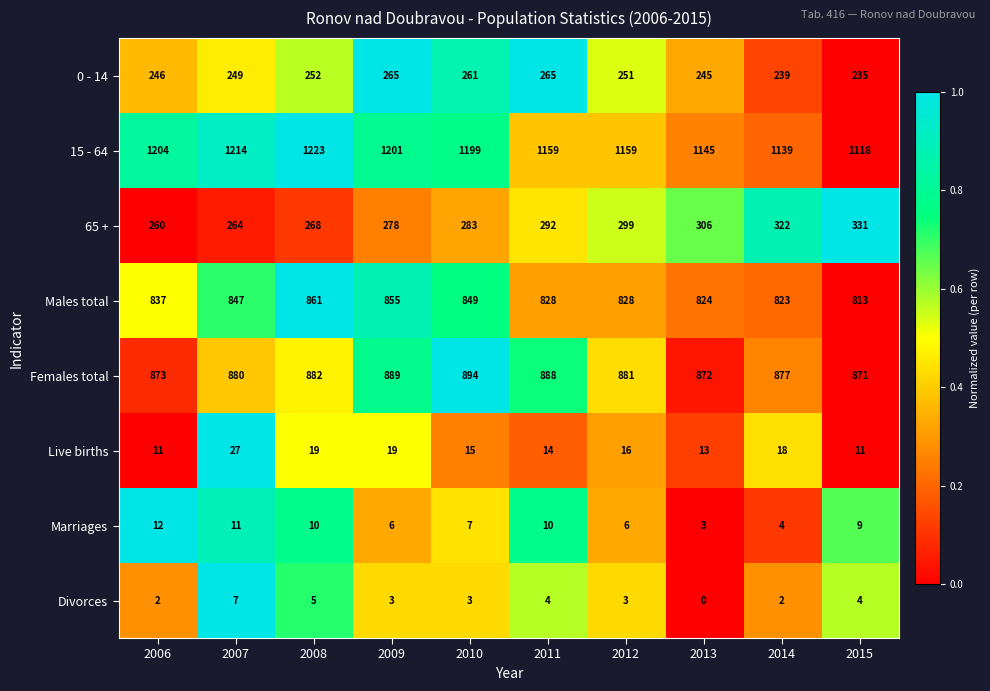

Is the value of Females total at 2007 greater than the value of 0 - 14 at 2008?

Yes